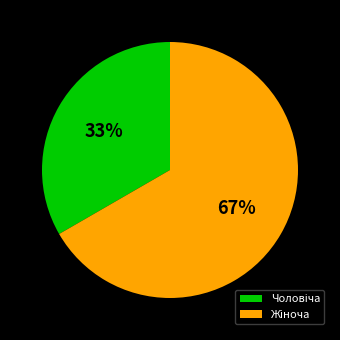

Does any single category account for the majority?

Yes